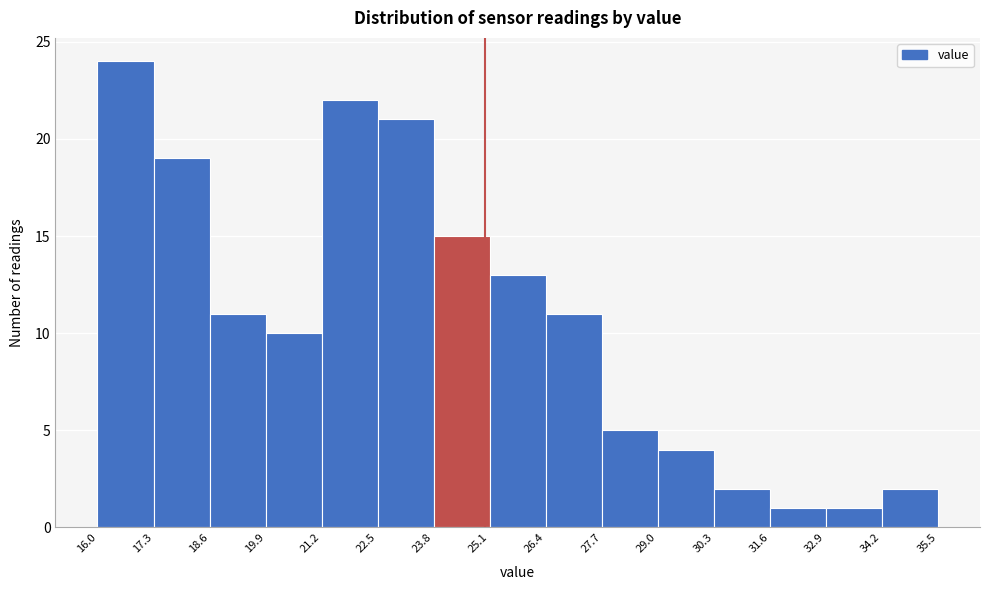

What is the height of the bar covering 32.9 to 34.2 on the x-axis? The values are not printed on the chart, so give them approximately, as read against the axis.

1